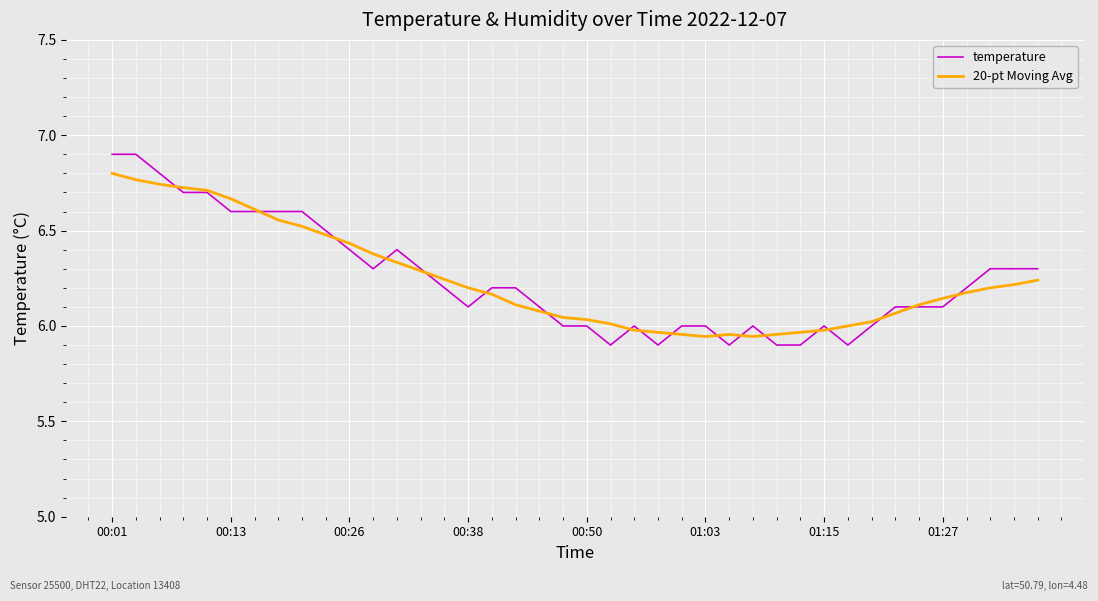

Which series has the widest spread of values?

temperature